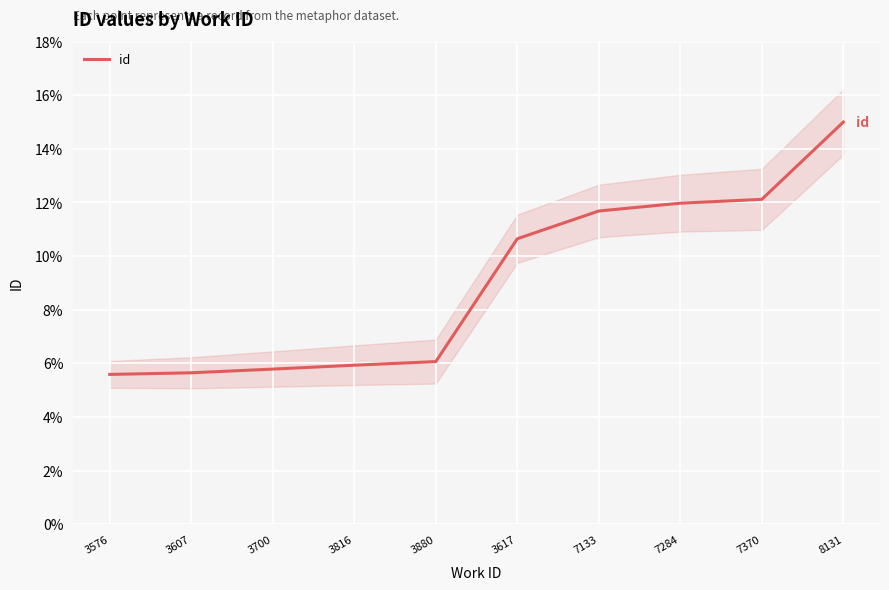

How many data points are less than 10?

5